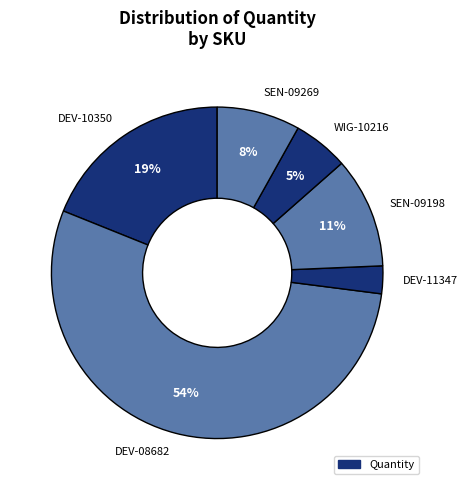

The DEV-08682 slice represents 54% of the pie. True or false?

True